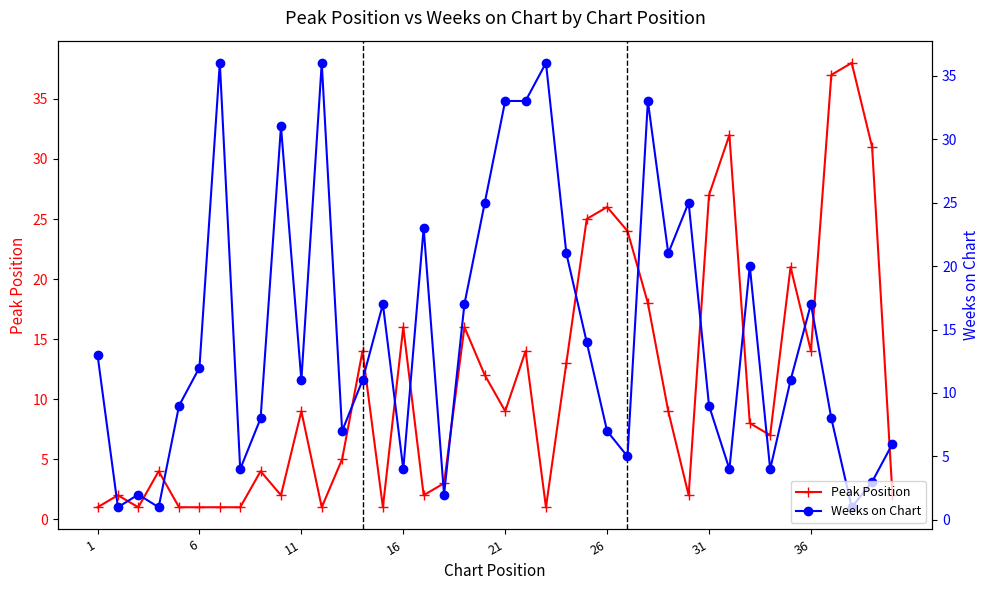

True or false: Weeks on Chart has more than 0 interior local peaks.

True